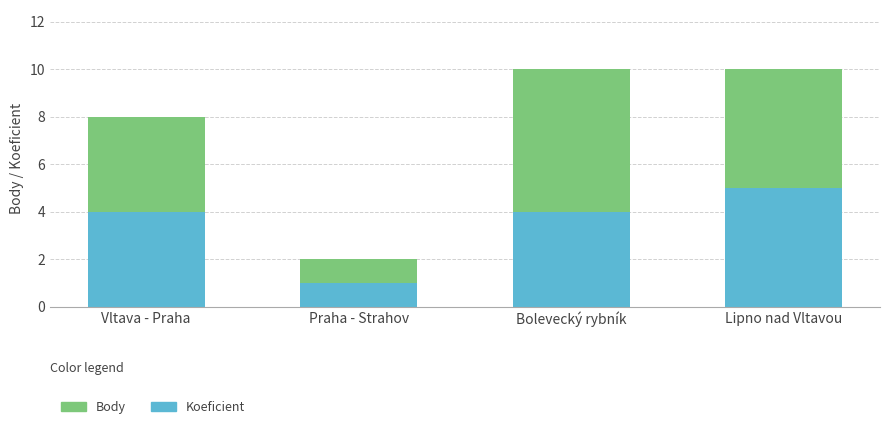

The Koeficient series shows 6 at Vltava - Praha. True or false?

False